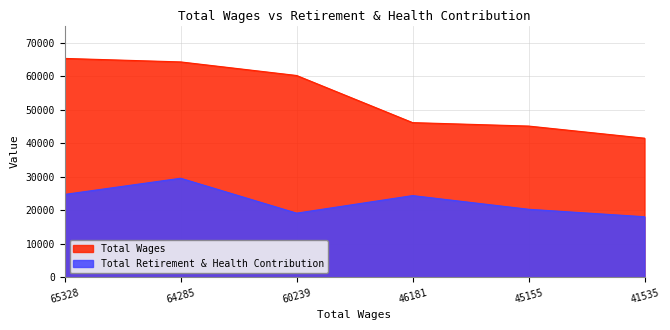

What is the label of the 1st point from the left?

65328.0